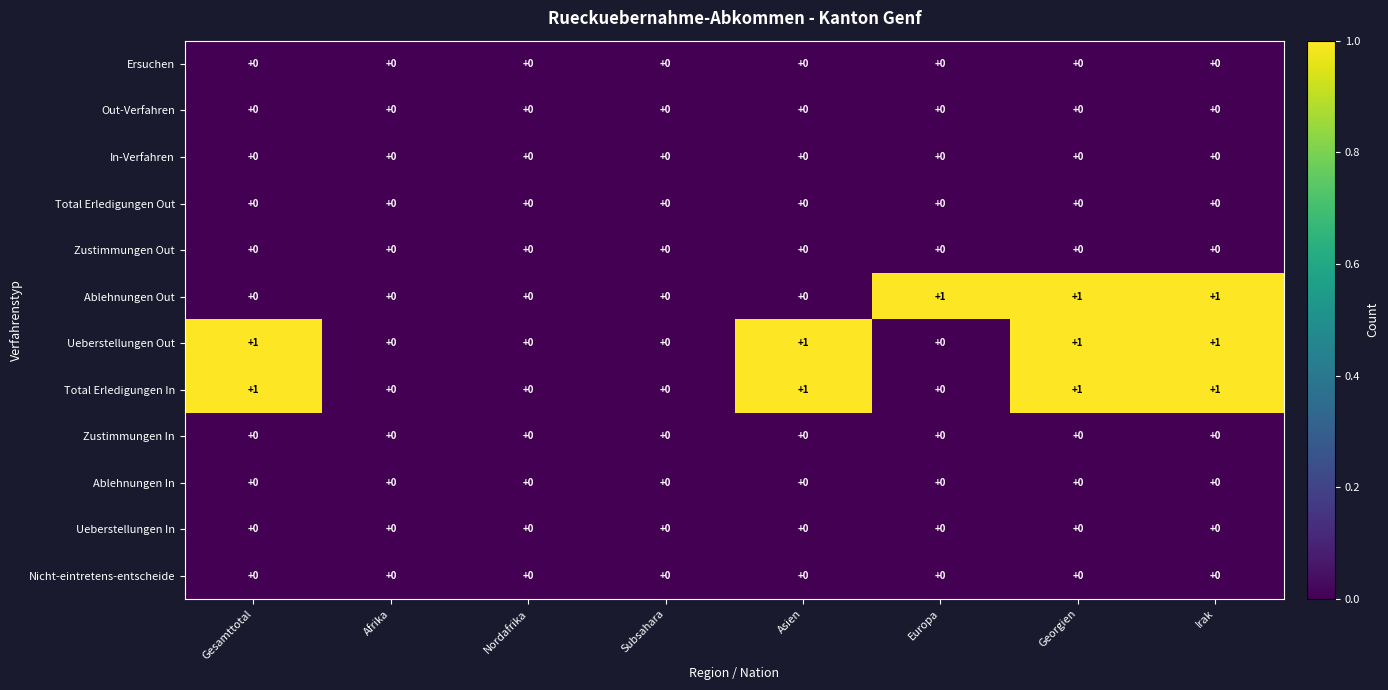

Between Gesamttotal and Irak, which series saw the biggest shift?

Ablehnungen Out